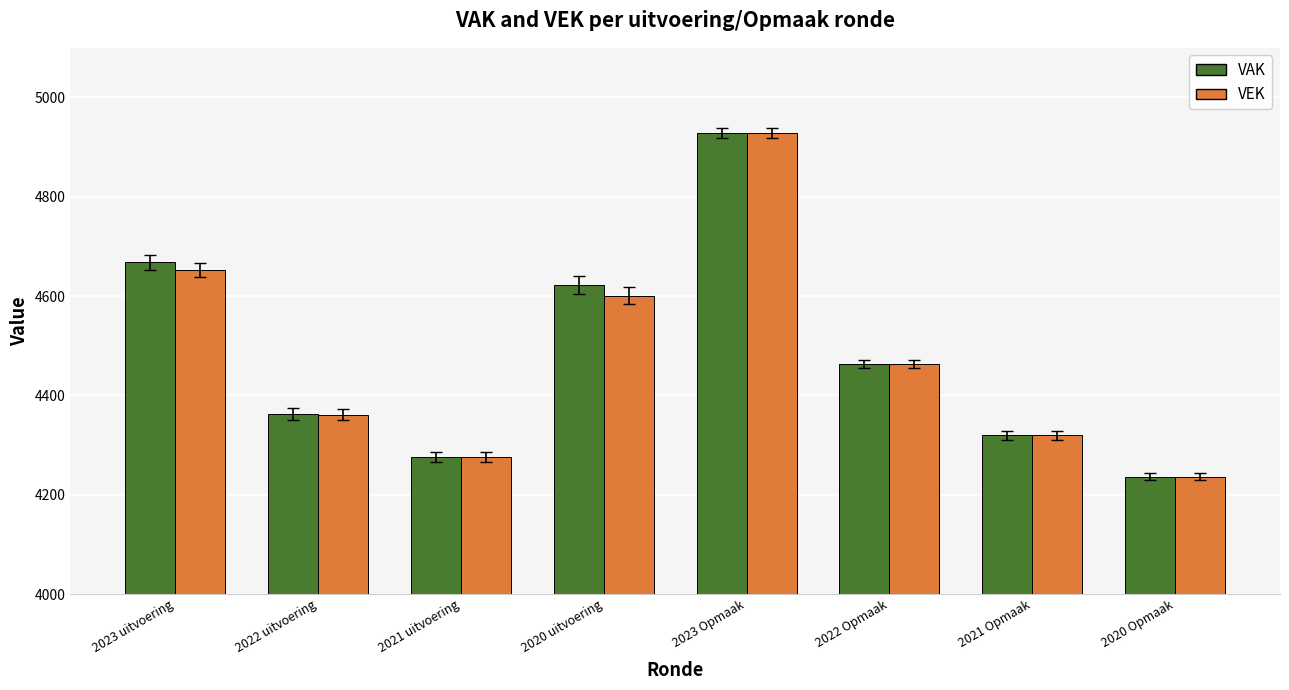

What is the label of the 3rd bar from the right?

2022 Opmaak